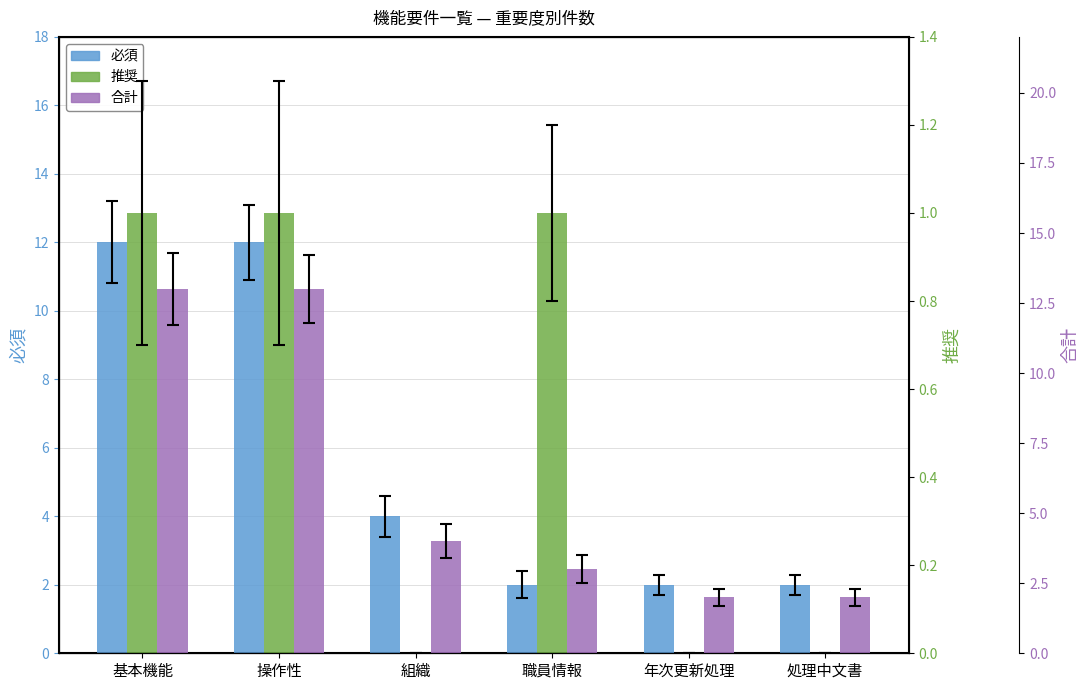

Which series has the widest spread of values?

合計